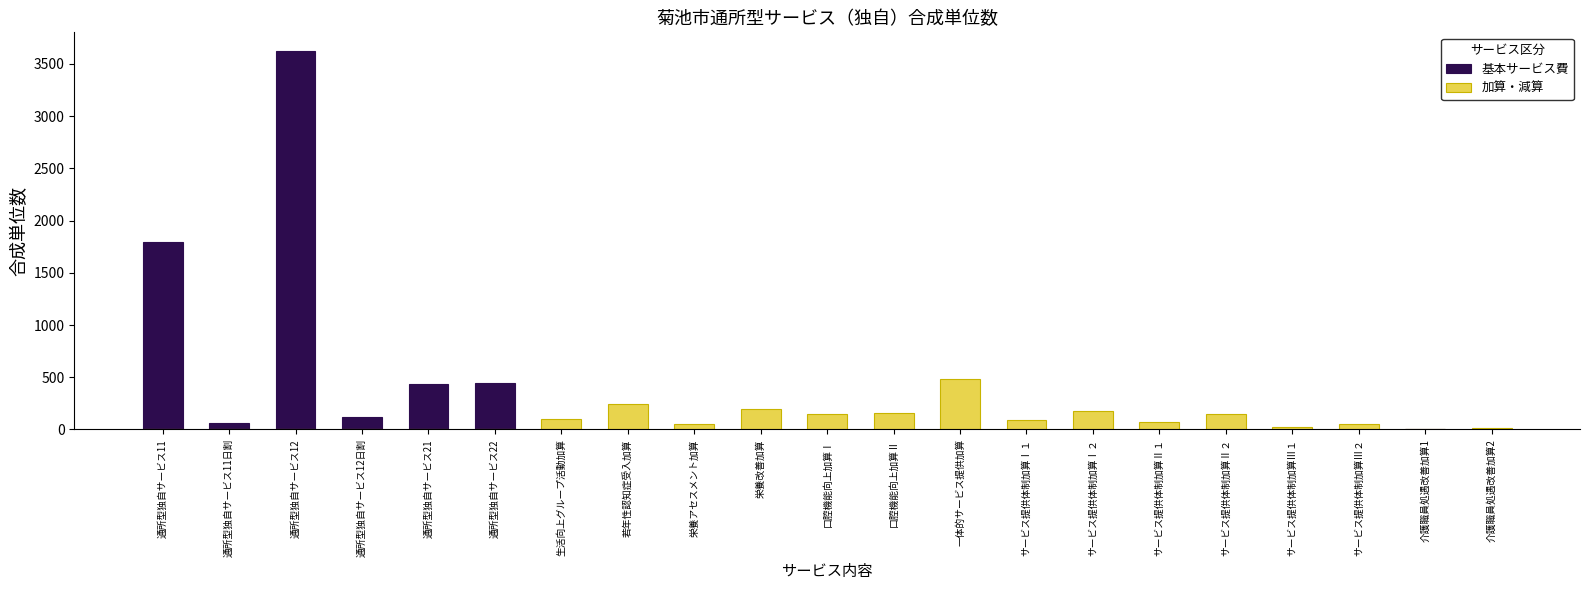

What is the spread (max minus min) of values at 口腔機能向上加算Ⅰ?

150